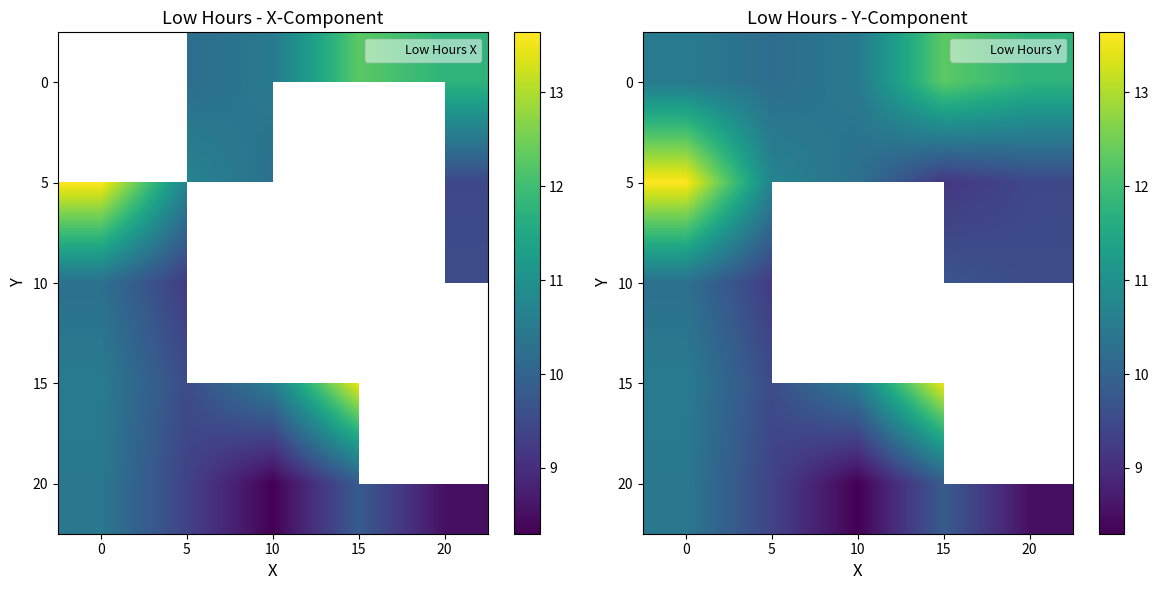

What is the sum of all row_0 values?

55.3